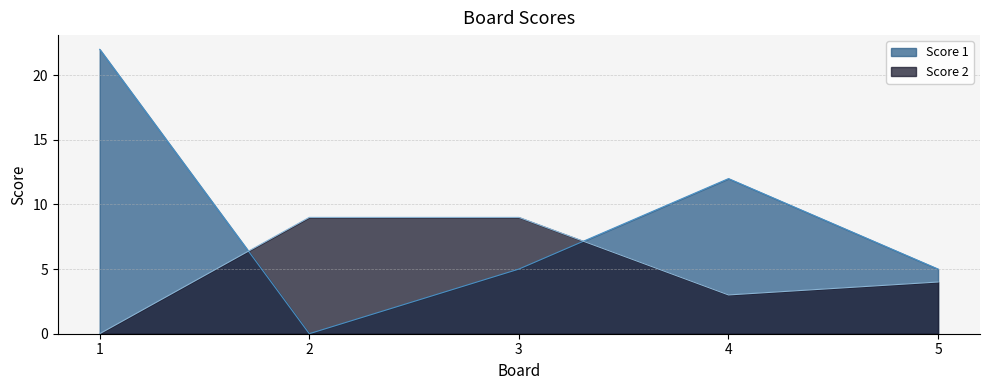

Which series has the largest total across all categories?

Score 1